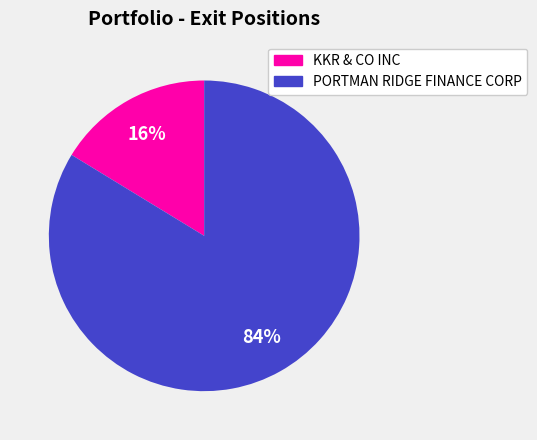

To the nearest percent, what is the average slice percentage?

50%